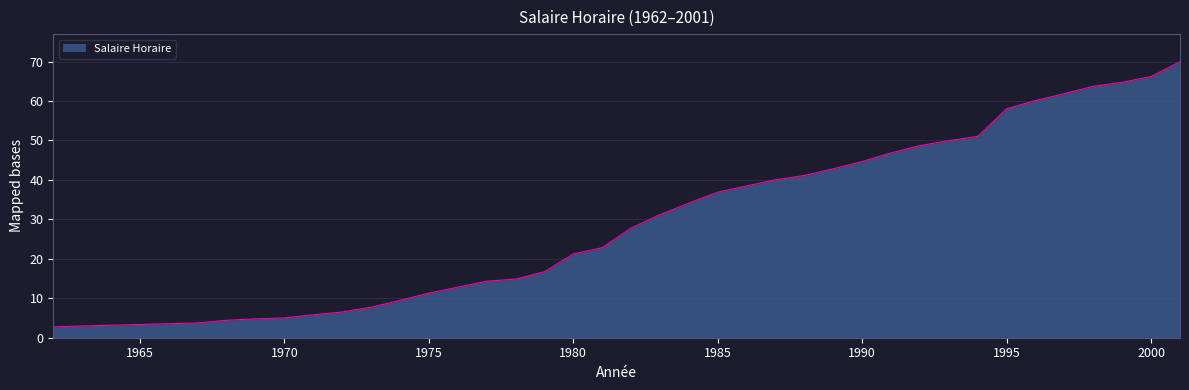

What is the difference between the maximum and minimum values?

67.2